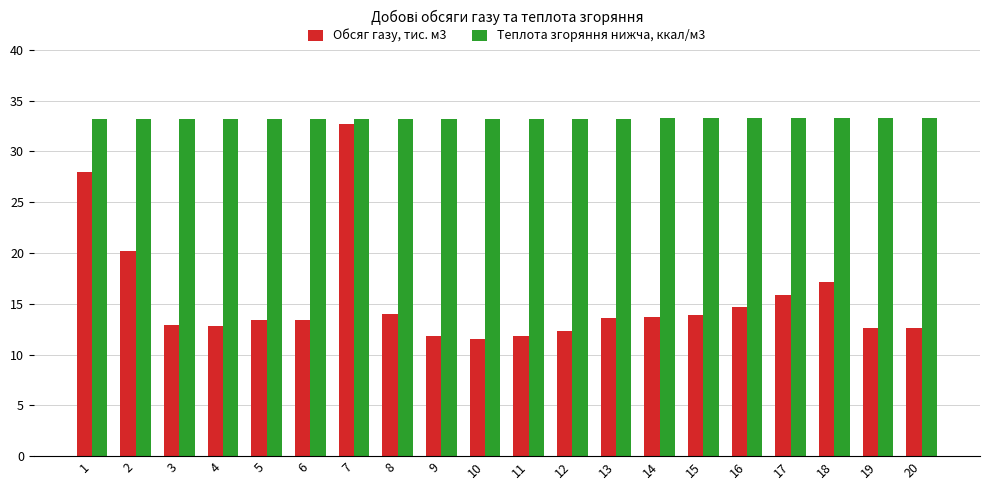

How many groups of bars are there?

20